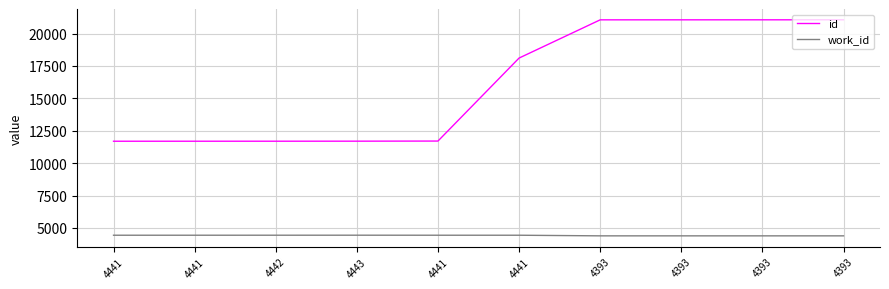

The value of id at 4441 is 11695. True or false?

True